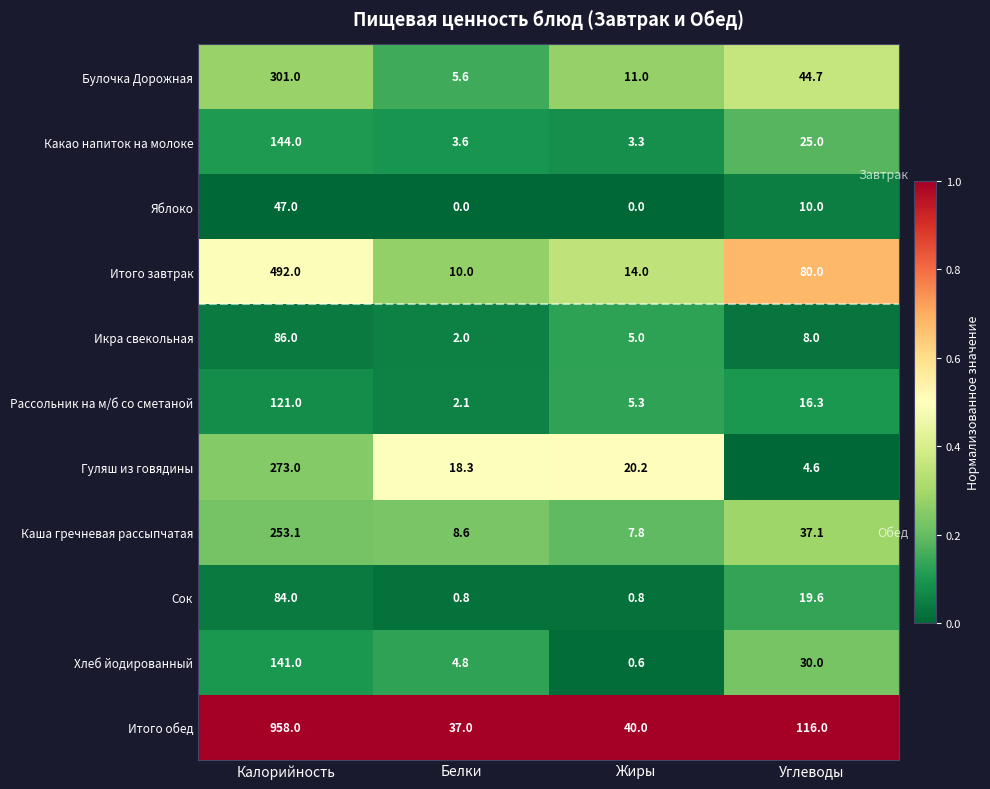

Which category has the highest value across all series?

Калорийность